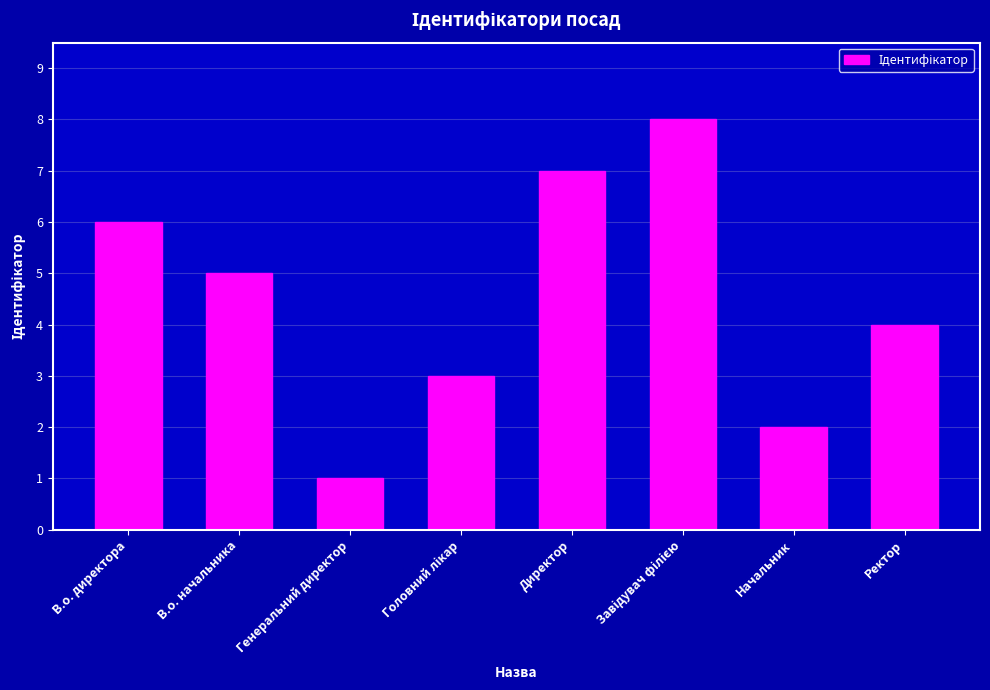

Is it true that the value at Ректор is 4?

True